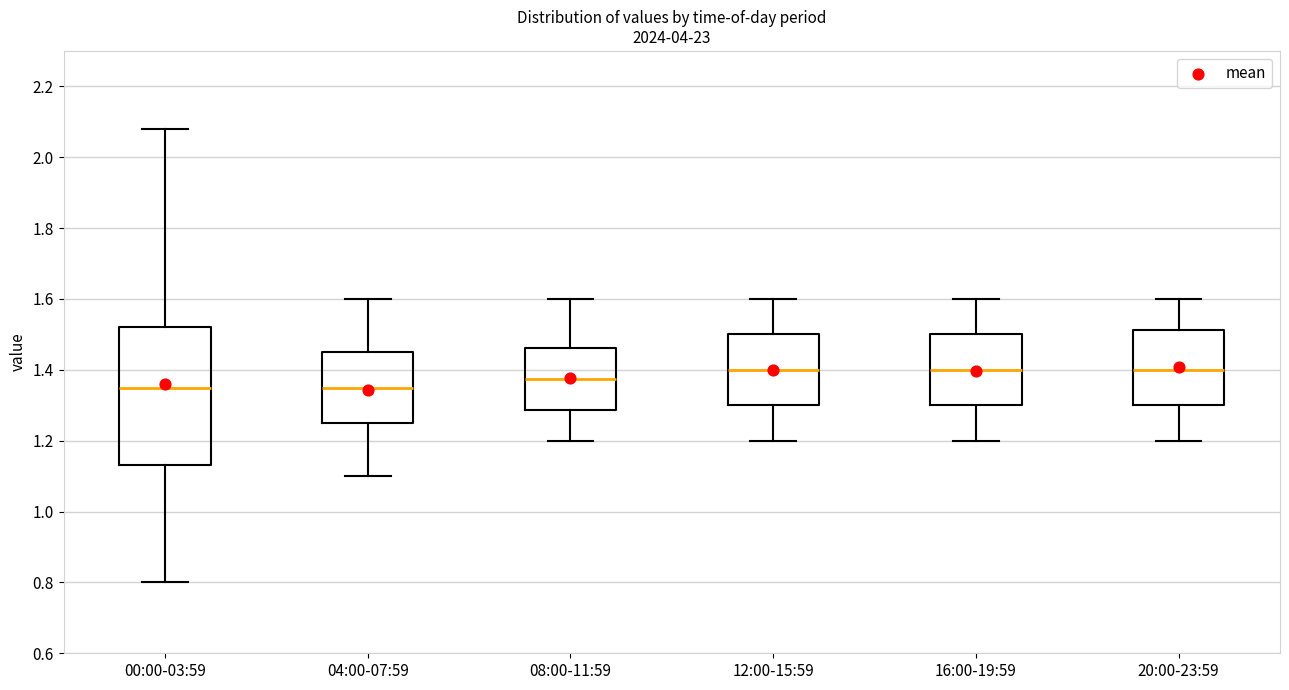

Reading left to right, transcribe this box plot: for each box, give where its median line is, the range the box spans, and where its two whiskers end, as read against the y-axis. The values are not printed on the chart, so give them approximately, as read against the axis.

00:00-03:59: median 1.36, box 1.14 to 1.52, whiskers 0.80 to 2.08
04:00-07:59: median 1.36, box 1.26 to 1.46, whiskers 1.10 to 1.60
08:00-11:59: median 1.38, box 1.28 to 1.46, whiskers 1.20 to 1.60
12:00-15:59: median 1.40, box 1.30 to 1.50, whiskers 1.20 to 1.60
16:00-19:59: median 1.40, box 1.30 to 1.50, whiskers 1.20 to 1.60
20:00-23:59: median 1.40, box 1.30 to 1.52, whiskers 1.20 to 1.60